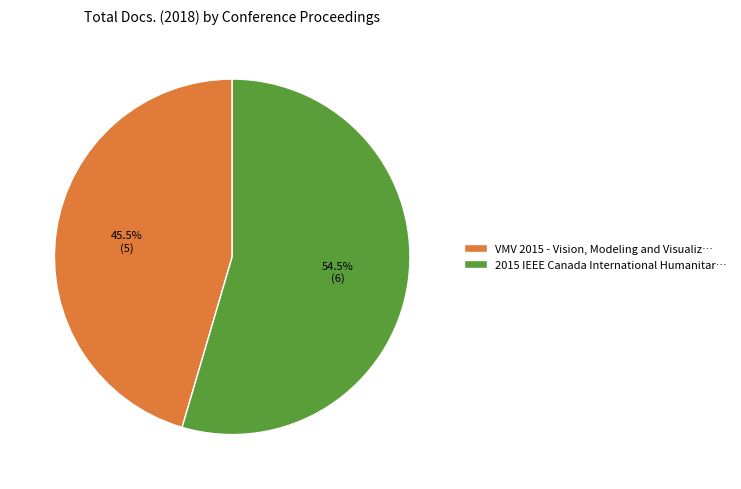

Which category has the biggest portion of the pie?

2015 IEEE Canada International Humanitar…